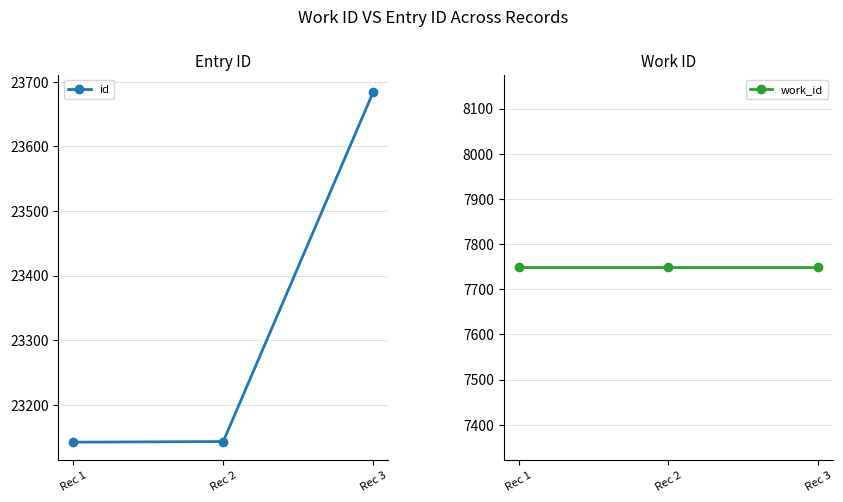

What are all the series names shown in the legend?

id, work_id